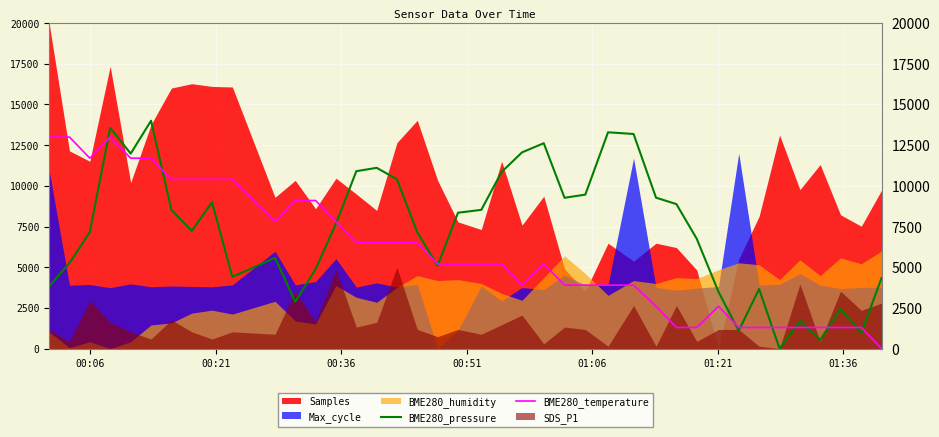

How many interior local valleys does the BME280_pressure series have?

10